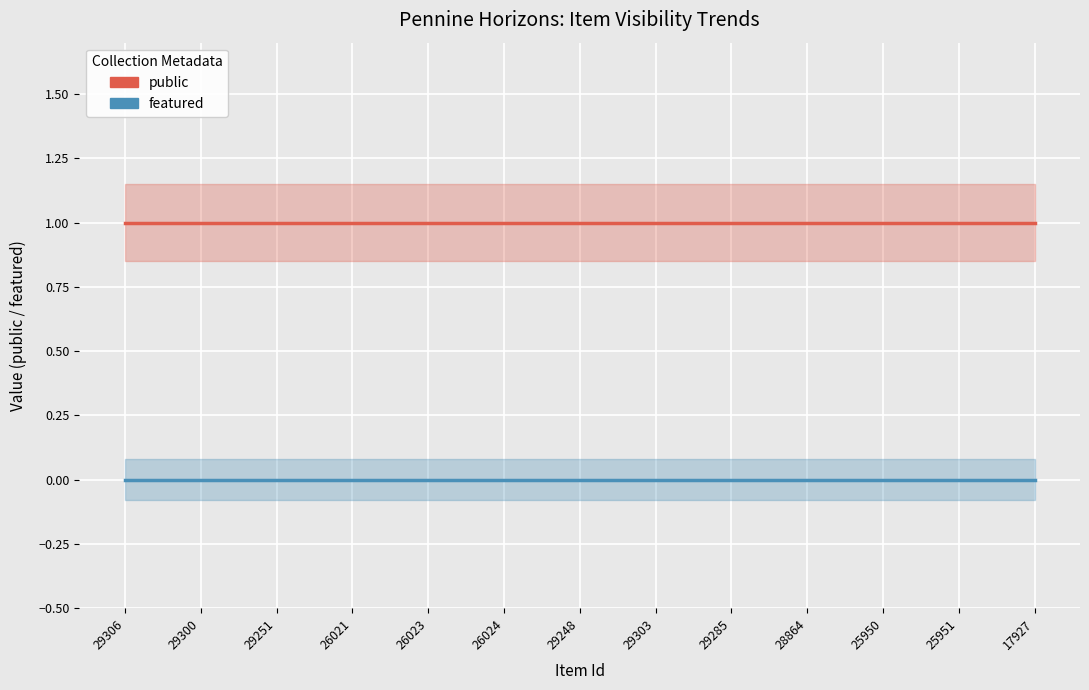

True or false: featured and public cross at least once.

False